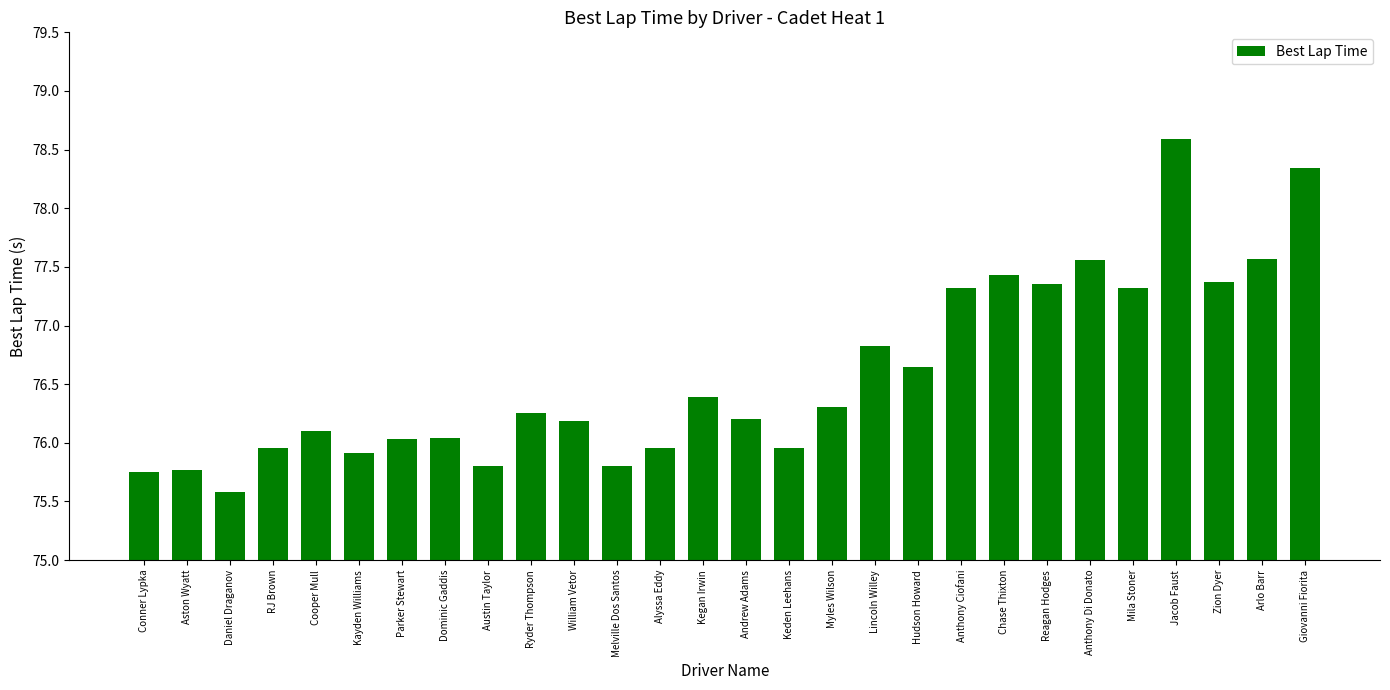

Where is the data nearest to the value 77?

Lincoln Willey